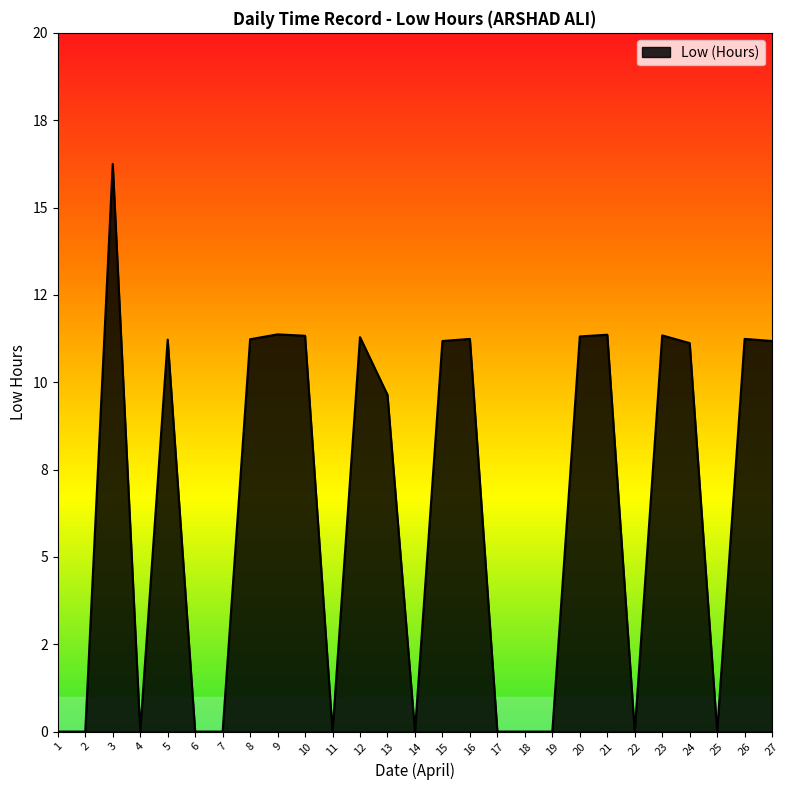

Does the chart have visible grid lines?

No